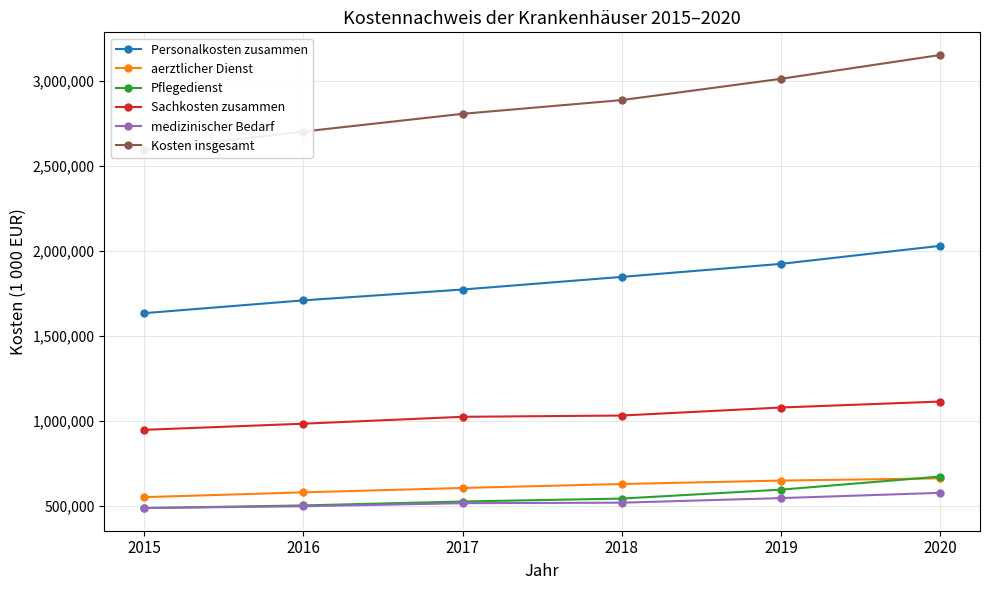

Count the aerztlicher Dienst values in the range 580193 to 649285.

4